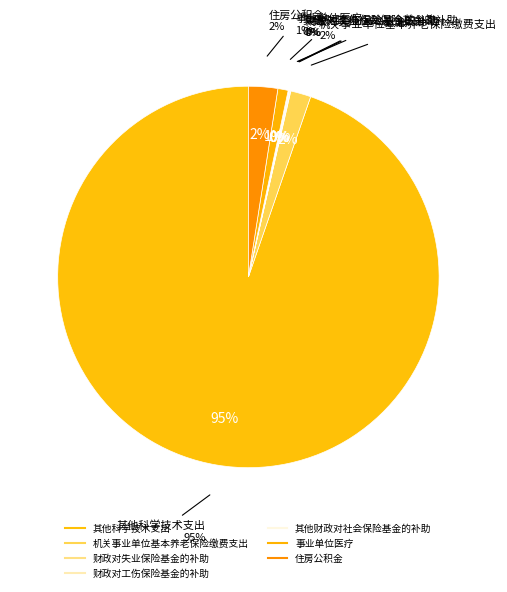

Which category accounts for the majority?

其他科学技术支出